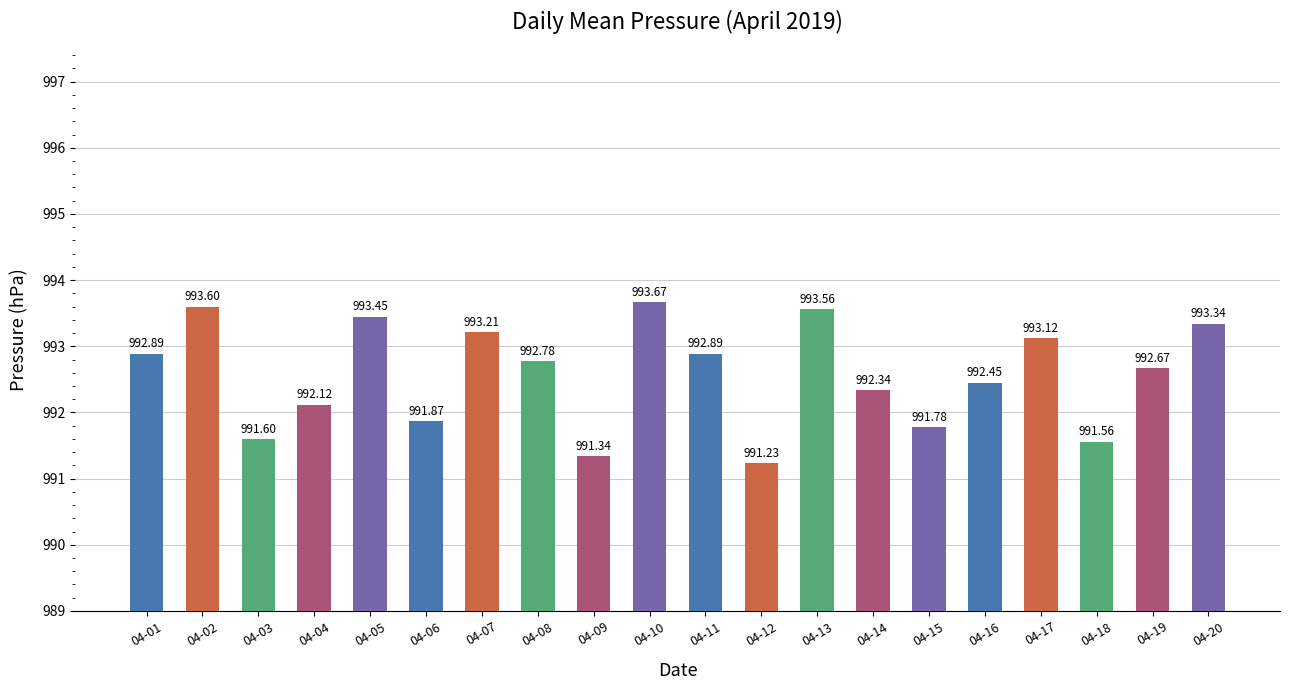

The value at 04-09 is 991.3. True or false?

True